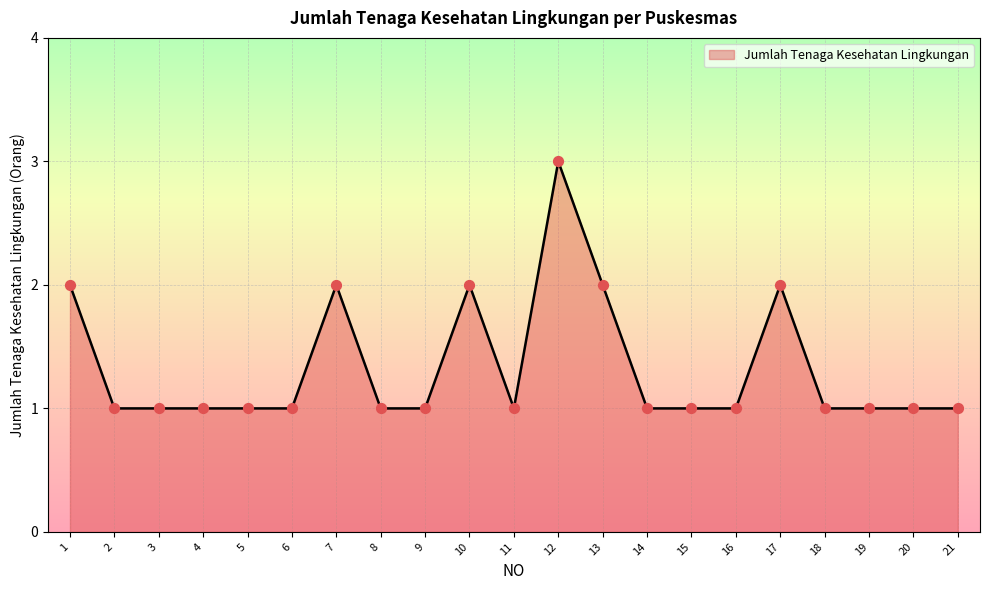

Approximately how many times larger is the value at 16 compared to 5?

1.0